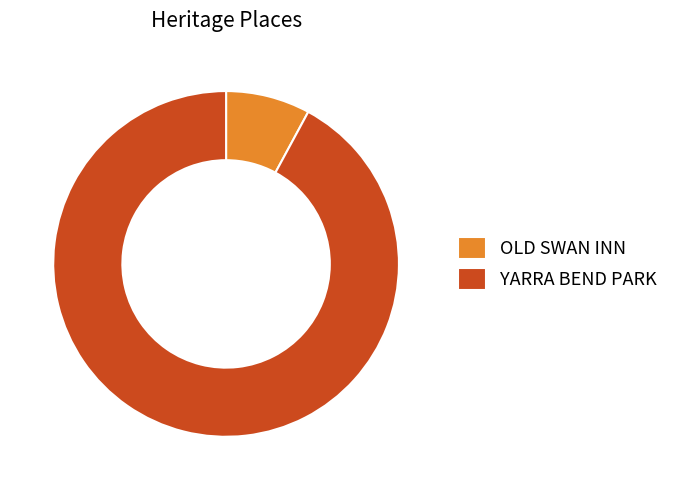

Which category has the smallest portion of the pie?

OLD SWAN INN